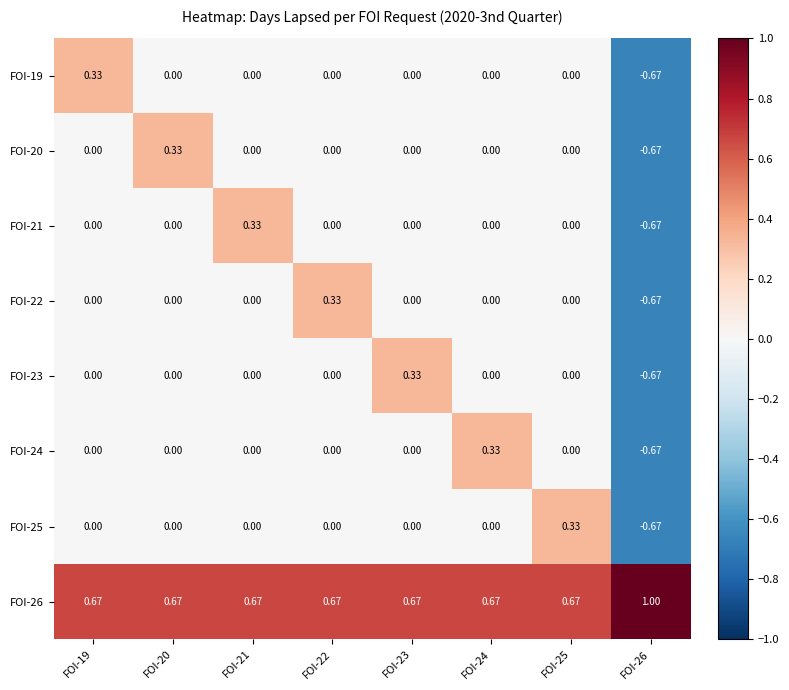

Is the value of FOI-19 at FOI-19 greater than the value of FOI-21 at FOI-20?

Yes